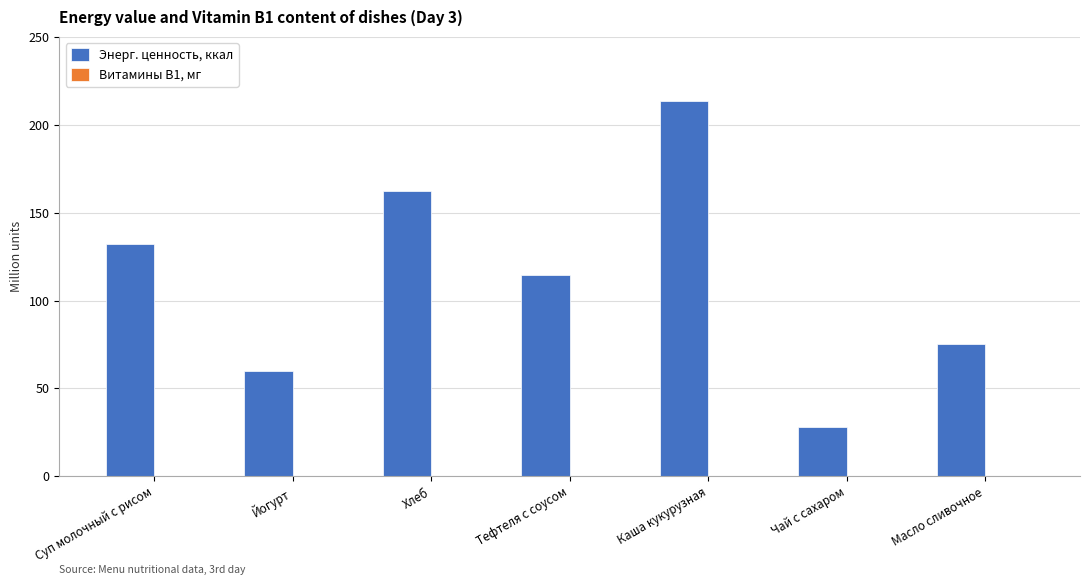

At which category is the sum across all series the highest?

Каша кукурузная